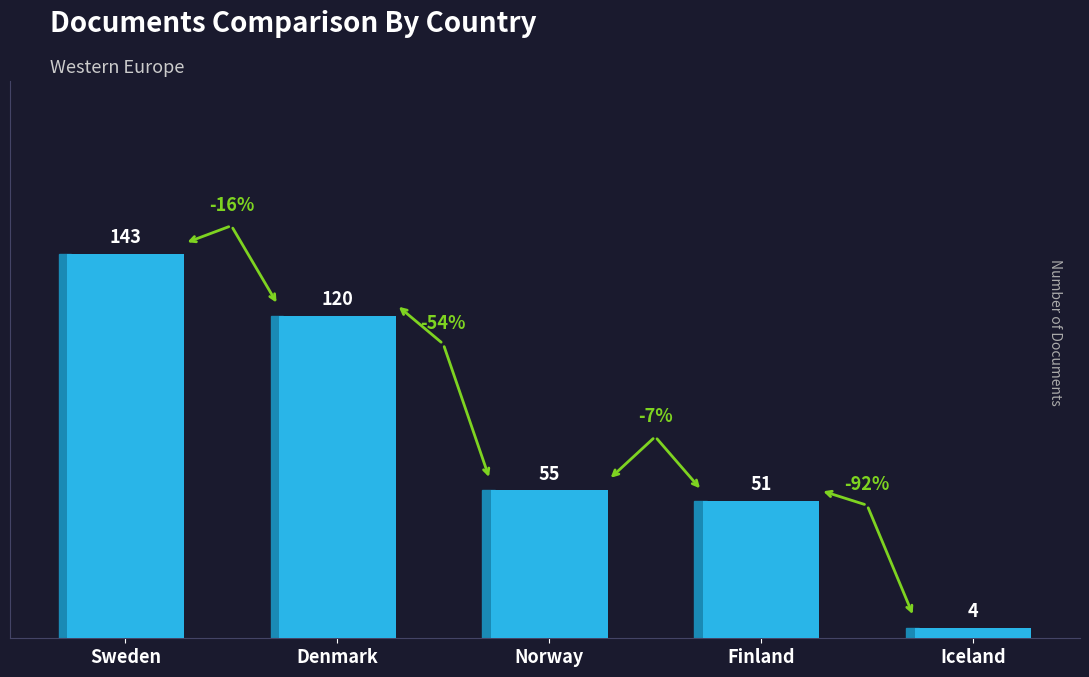

What is the value of the 3rd bar from the left?

55